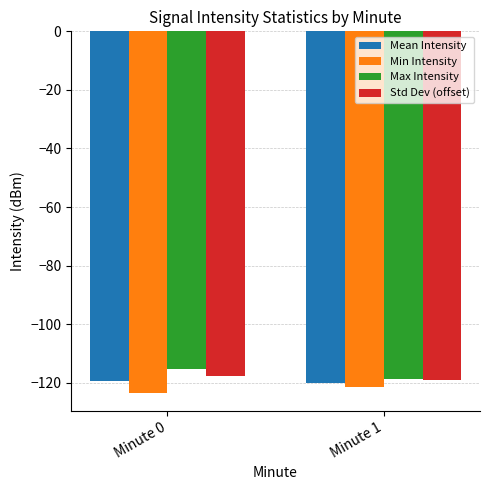

List the series in order of their overall mean, highest first.

Max Intensity, Std Dev (offset), Mean Intensity, Min Intensity